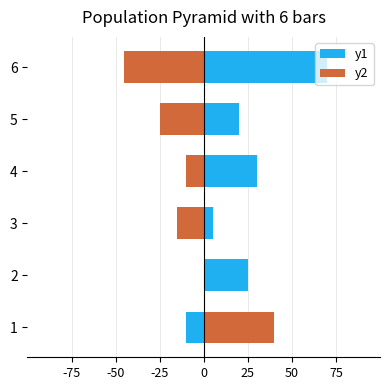

How many negative values does the y1 series have?

1